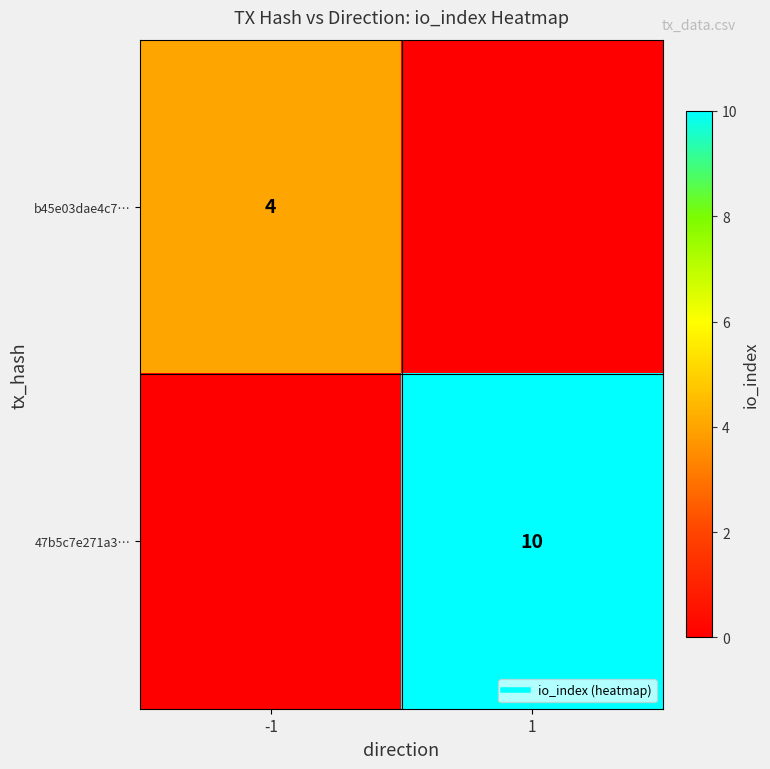

Rank the series at 1 from lowest to highest value.

b45e03dae4c7…, 47b5c7e271a3…